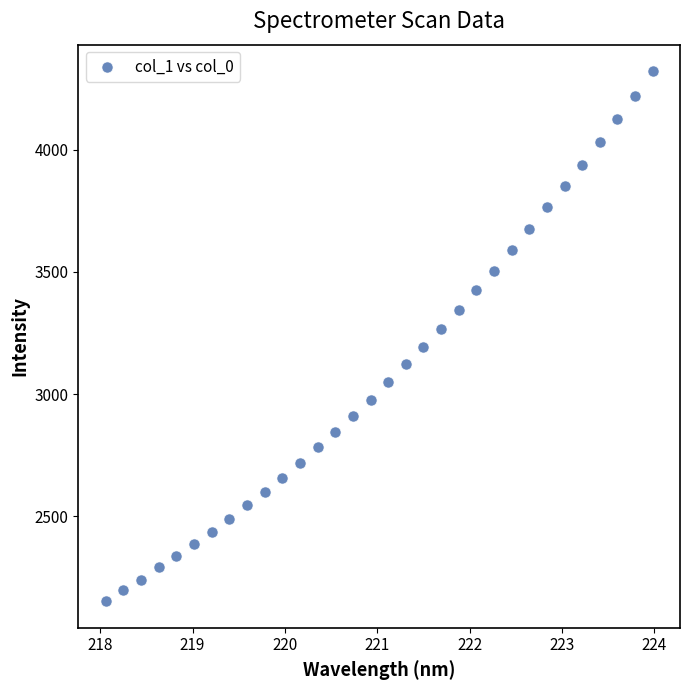

What is the range of Y values (max minus min)?

2168.4